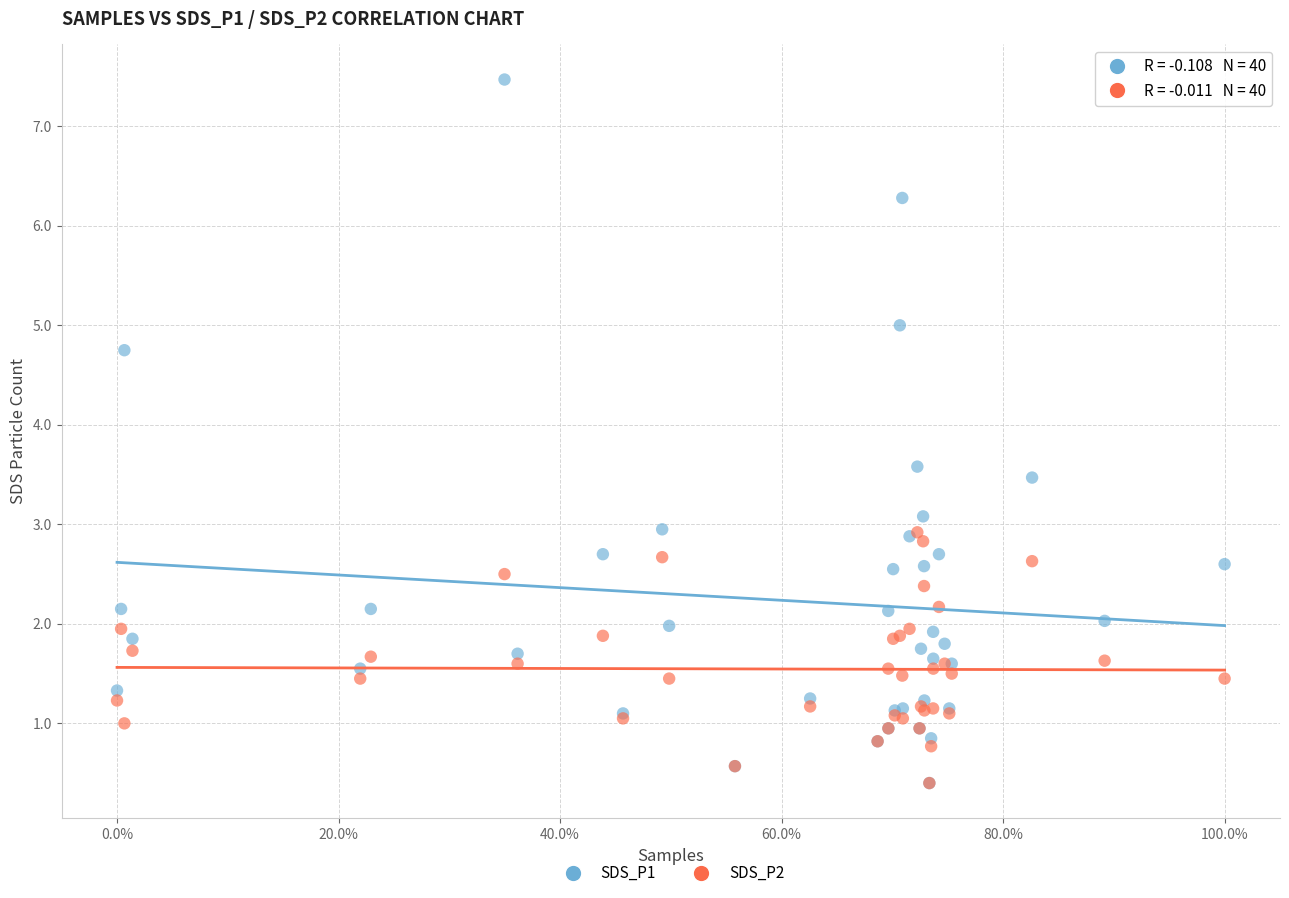

Which series has the widest spread of Y values?

SDS_P1